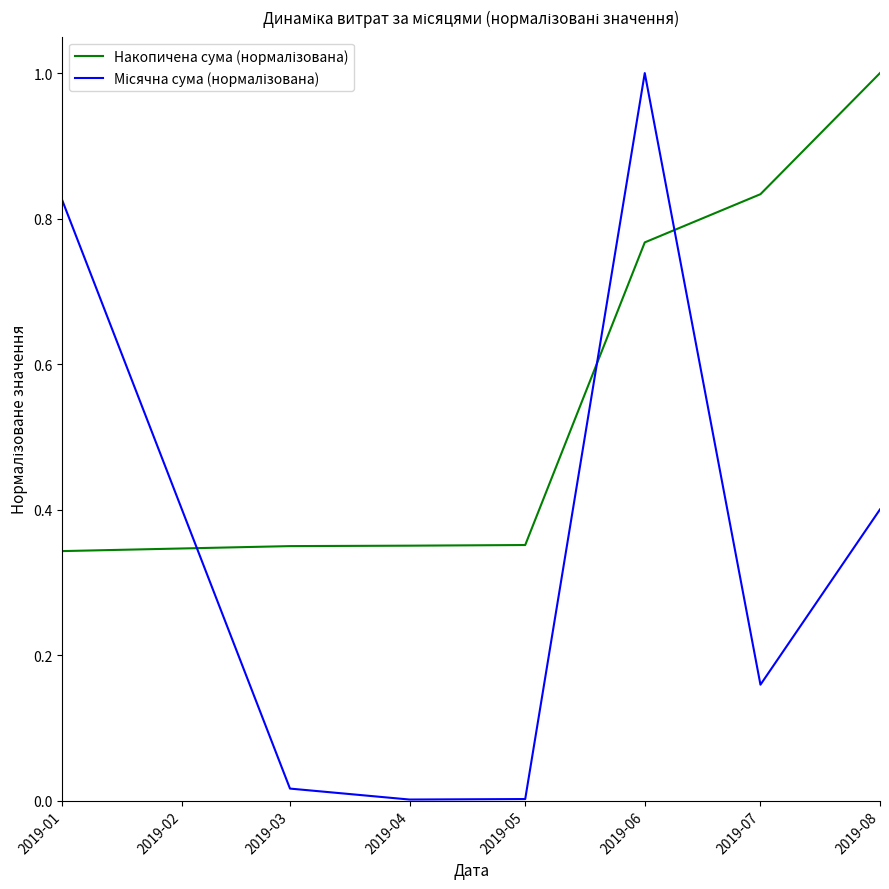

What is the maximum value shown in the chart?

1.0